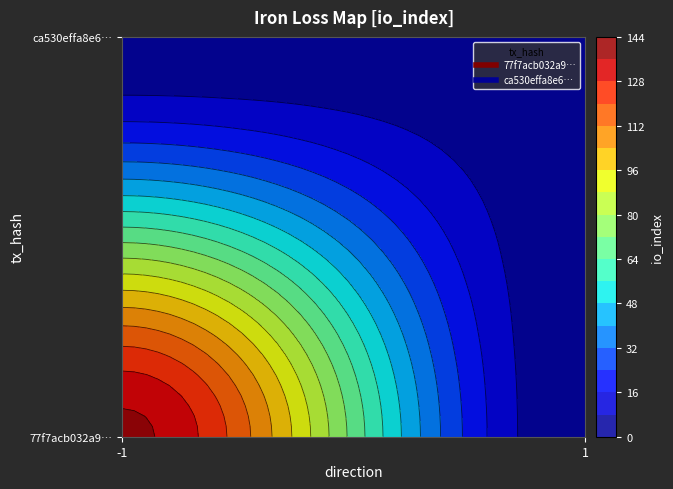

The 77f7acb032a98130a898f6e5597df34c0462e75 series shows 138 at io_index. True or false?

True